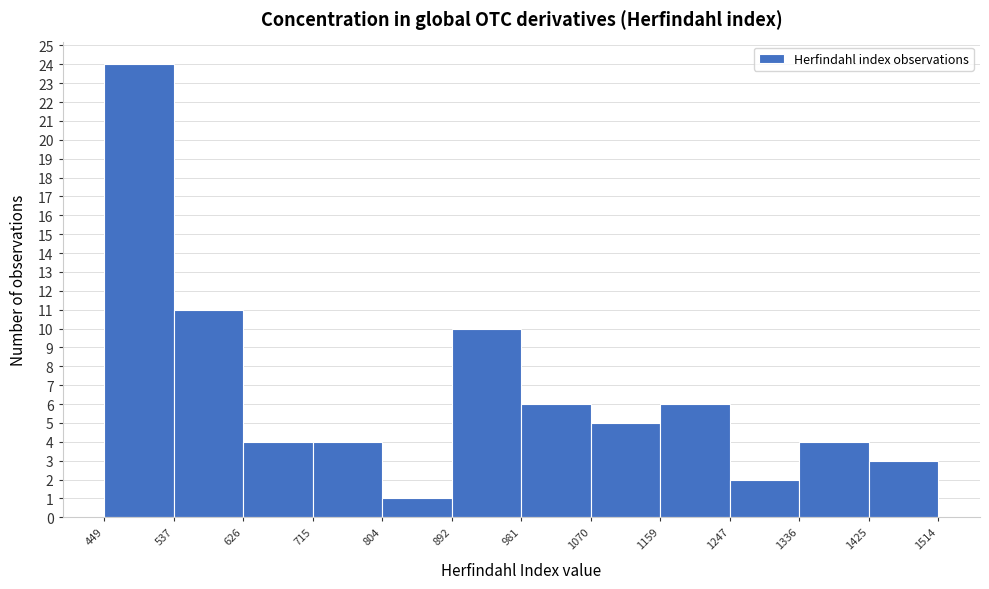

Reading left to right, list every bar in this chart as the range it spans on the x-axis followed by its height. The values are not printed on the chart, so give them approximately, as read against the axis.

449 to 537: 24
537 to 626: 11
626 to 715: 4
715 to 804: 4
804 to 892: 1
892 to 981: 10
981 to 1070: 6
1070 to 1159: 5
1159 to 1247: 6
1247 to 1336: 2
1336 to 1425: 4
1425 to 1514: 3